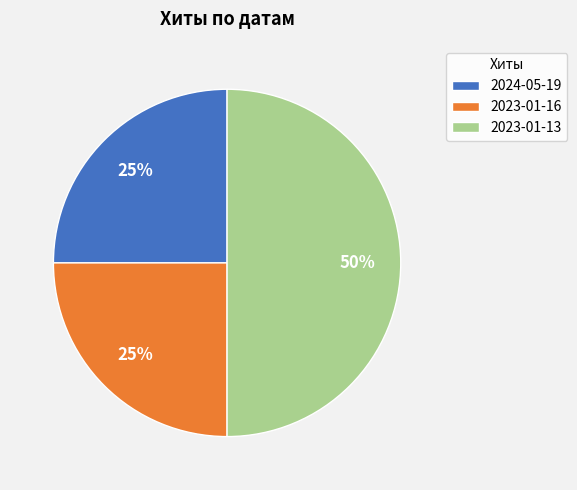

To the nearest percent, what is the average slice percentage?

33%